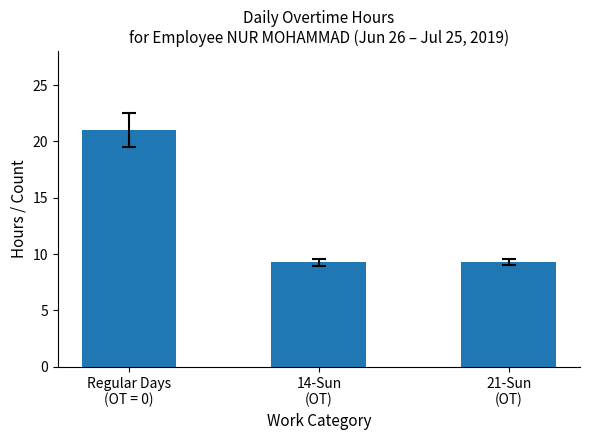

Reading left to right, list all the values displayed in this chart.

Regular Days
(OT = 0)=21.0	14-Sun
(OT)=9.3	21-Sun
(OT)=9.3